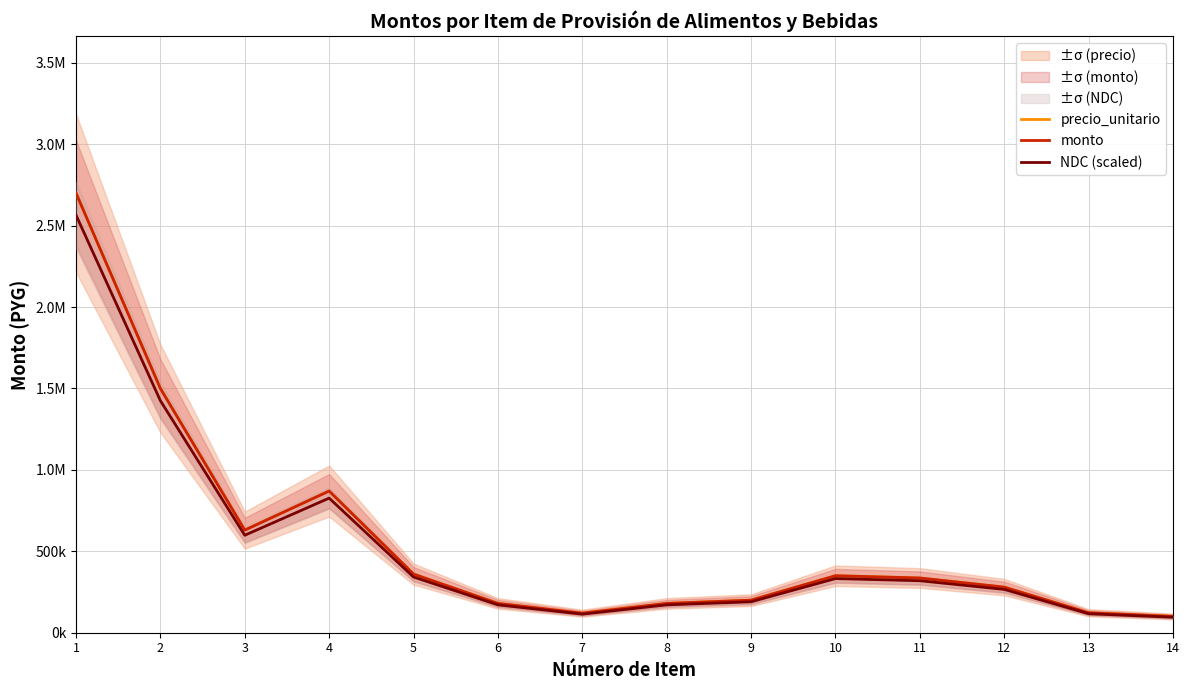

Count the number of categories in the chart.

14